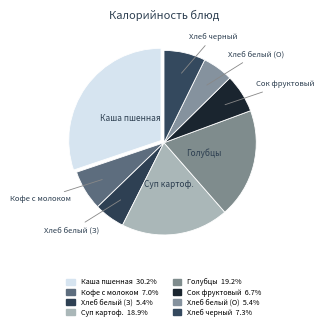

To the nearest percent, what is the difference between the largest and smallest slice percentages?

25%